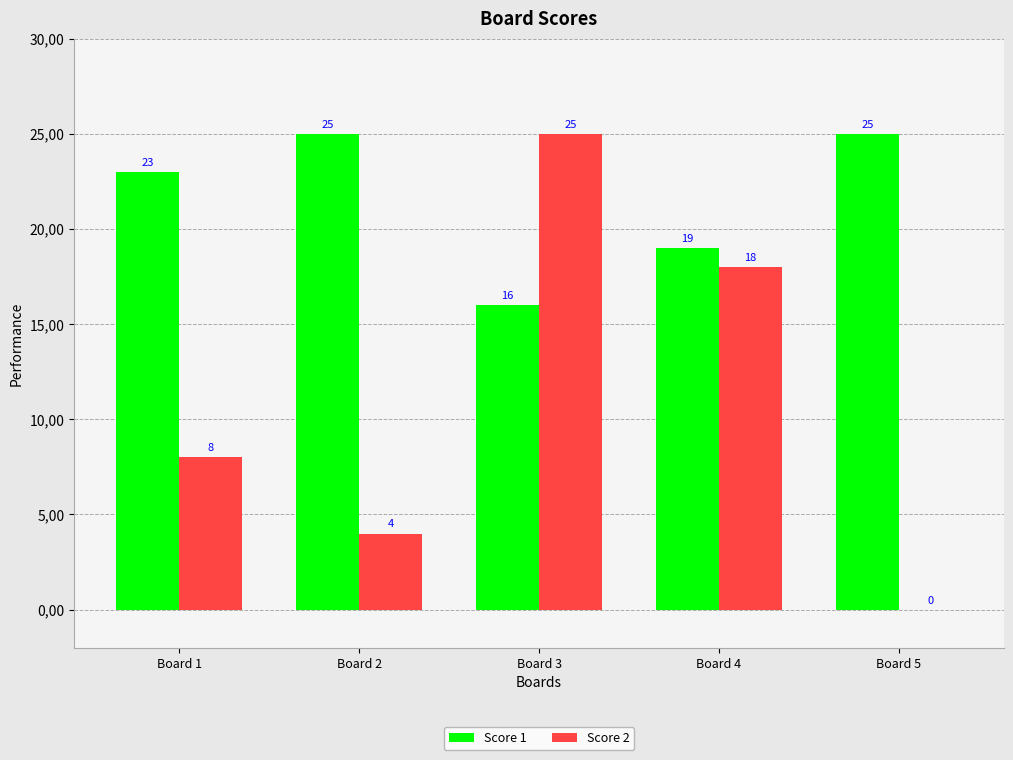

Rank the series by their average value, from lowest to highest.

Score 2, Score 1